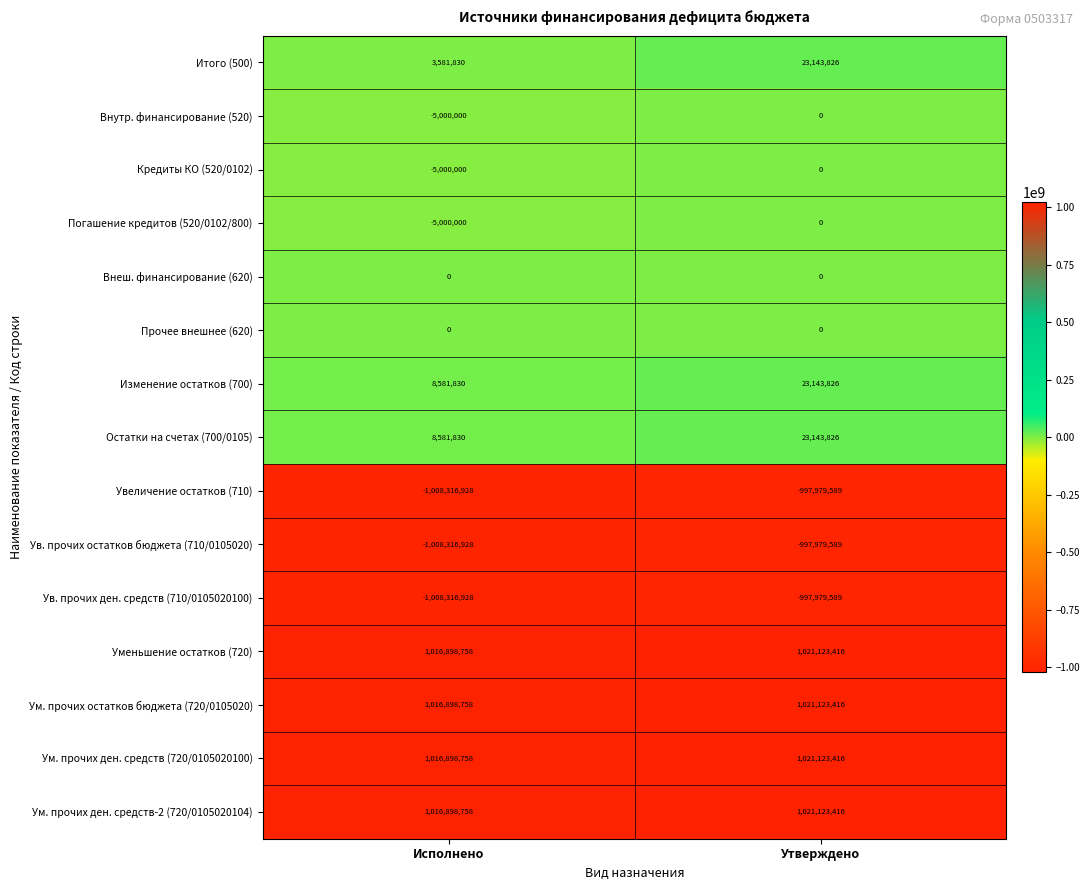

Rank the categories by Ум. прочих ден. средств (720/0105020100) value from lowest to highest.

Исполнено, Утверждено